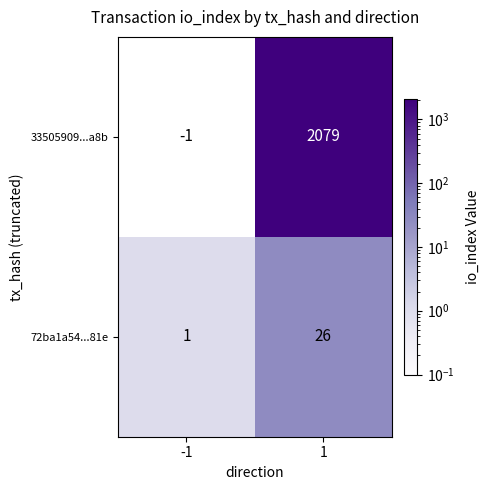

Which series changed the most between -1 and 1?

33505909...a8b